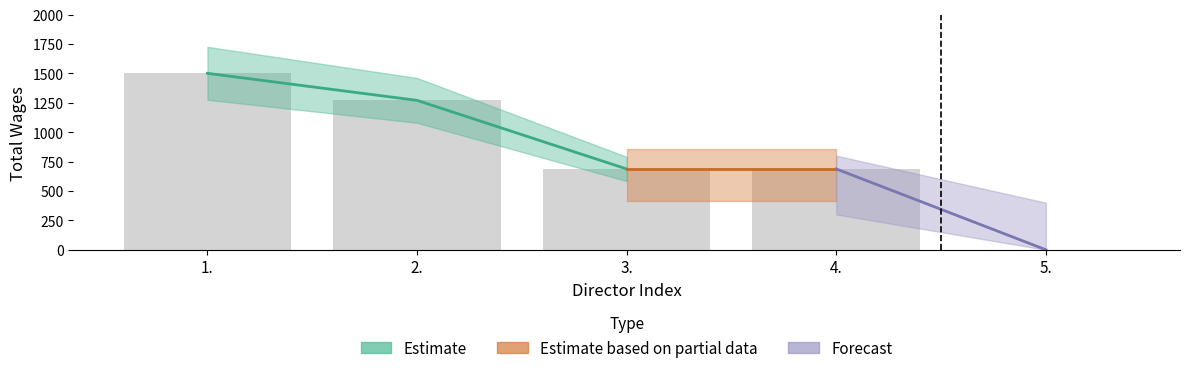

True or false: the data shows 2032 at 2..

False